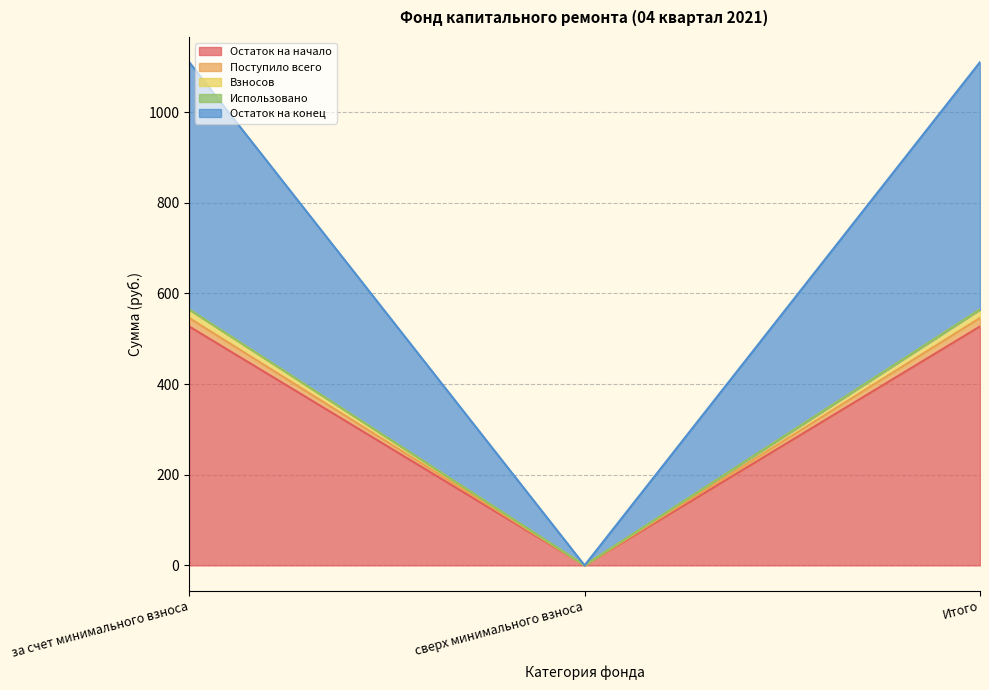

Which has a higher value, Итого or за счет минимального взноса?

Итого